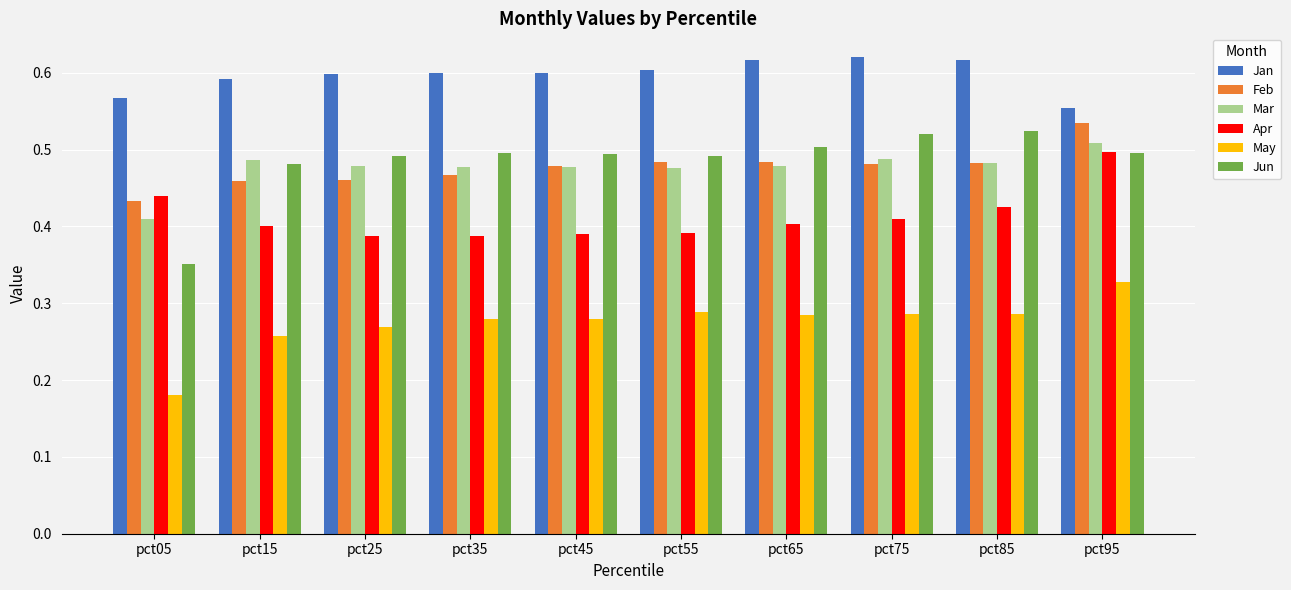

True or false: Apr has a value of 0.1 at pct45.

False